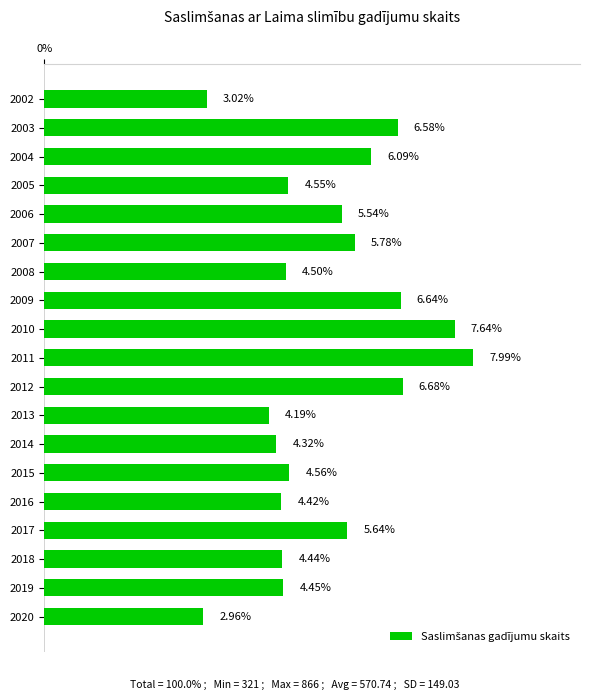

How many data points does each series have?

19